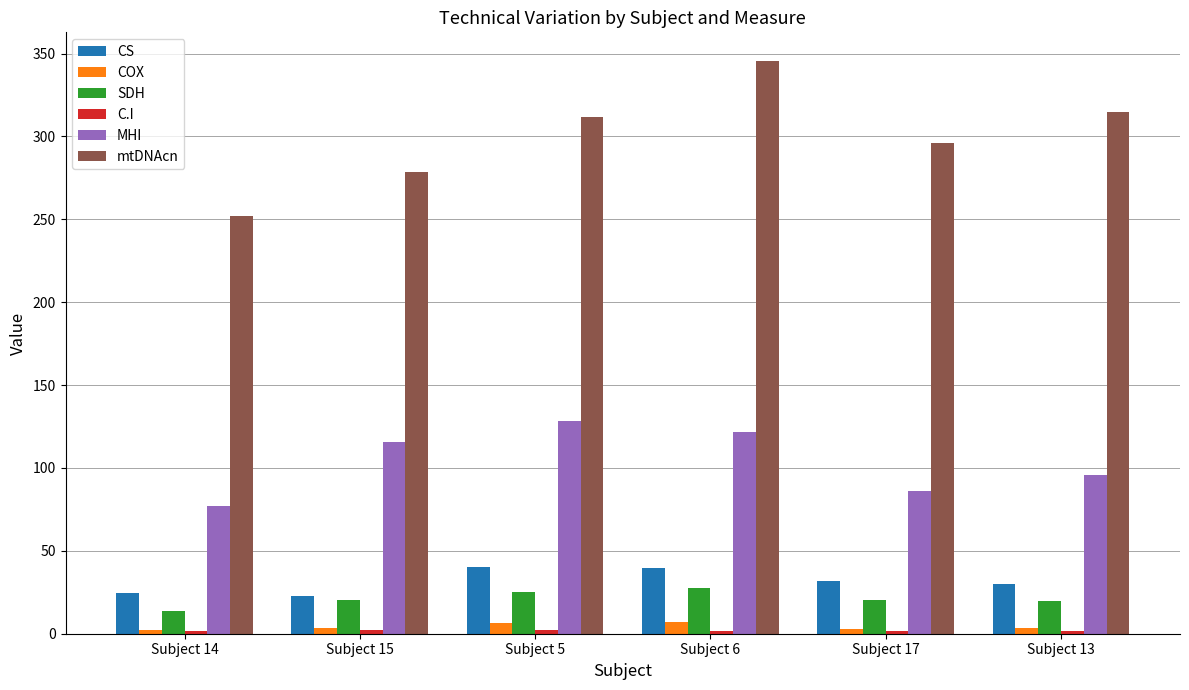

The mtDNAcn series shows 567.2 at Subject 6. True or false?

False